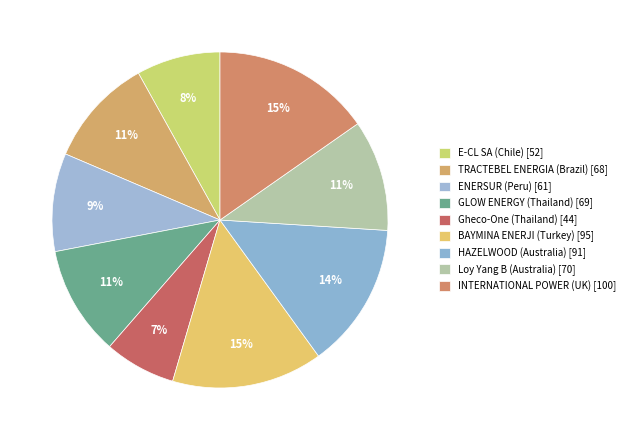

Count the number of slices in the pie.

9